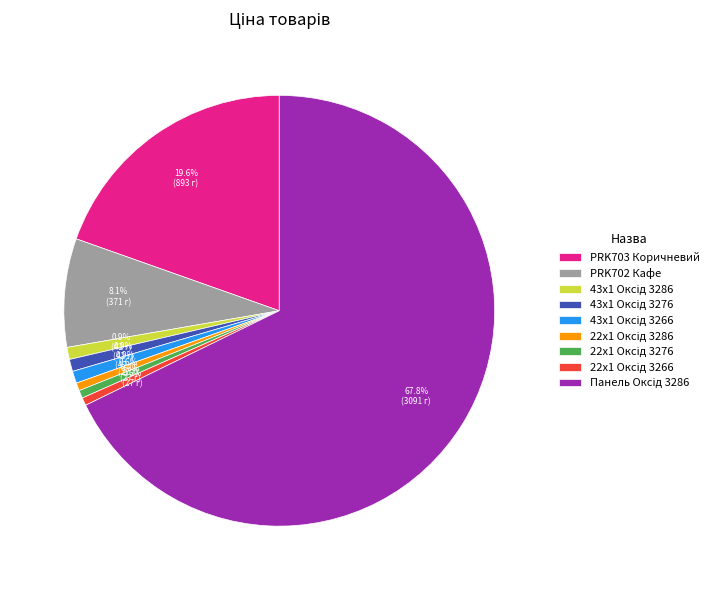

Does any single category account for the majority?

Yes